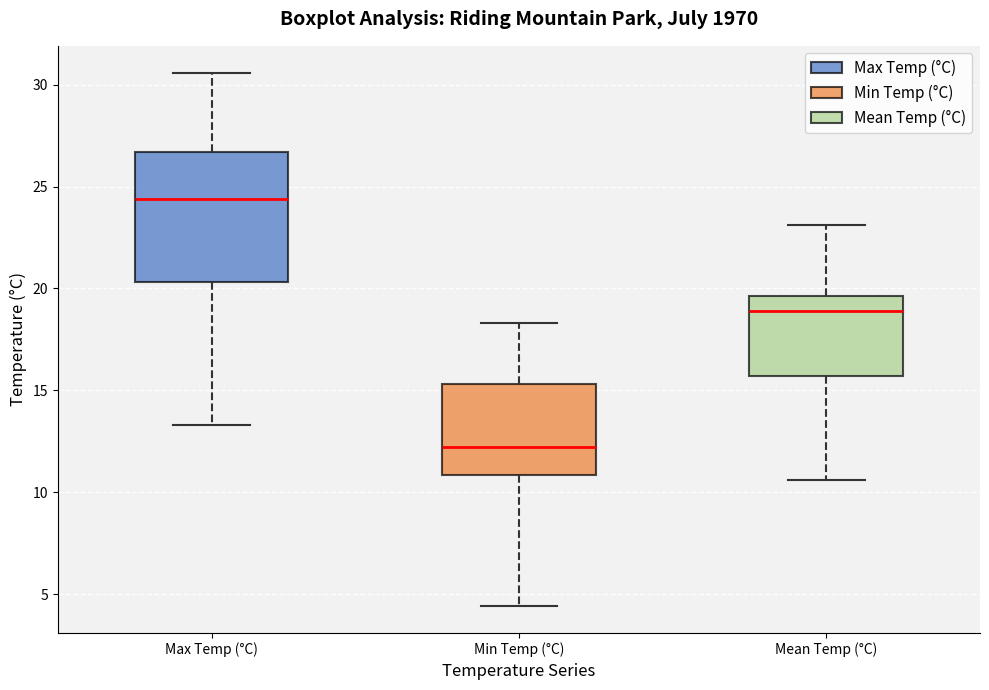

Comparing the boxes themselves (not the whiskers), which one is the tallest?

Max Temp (°C)